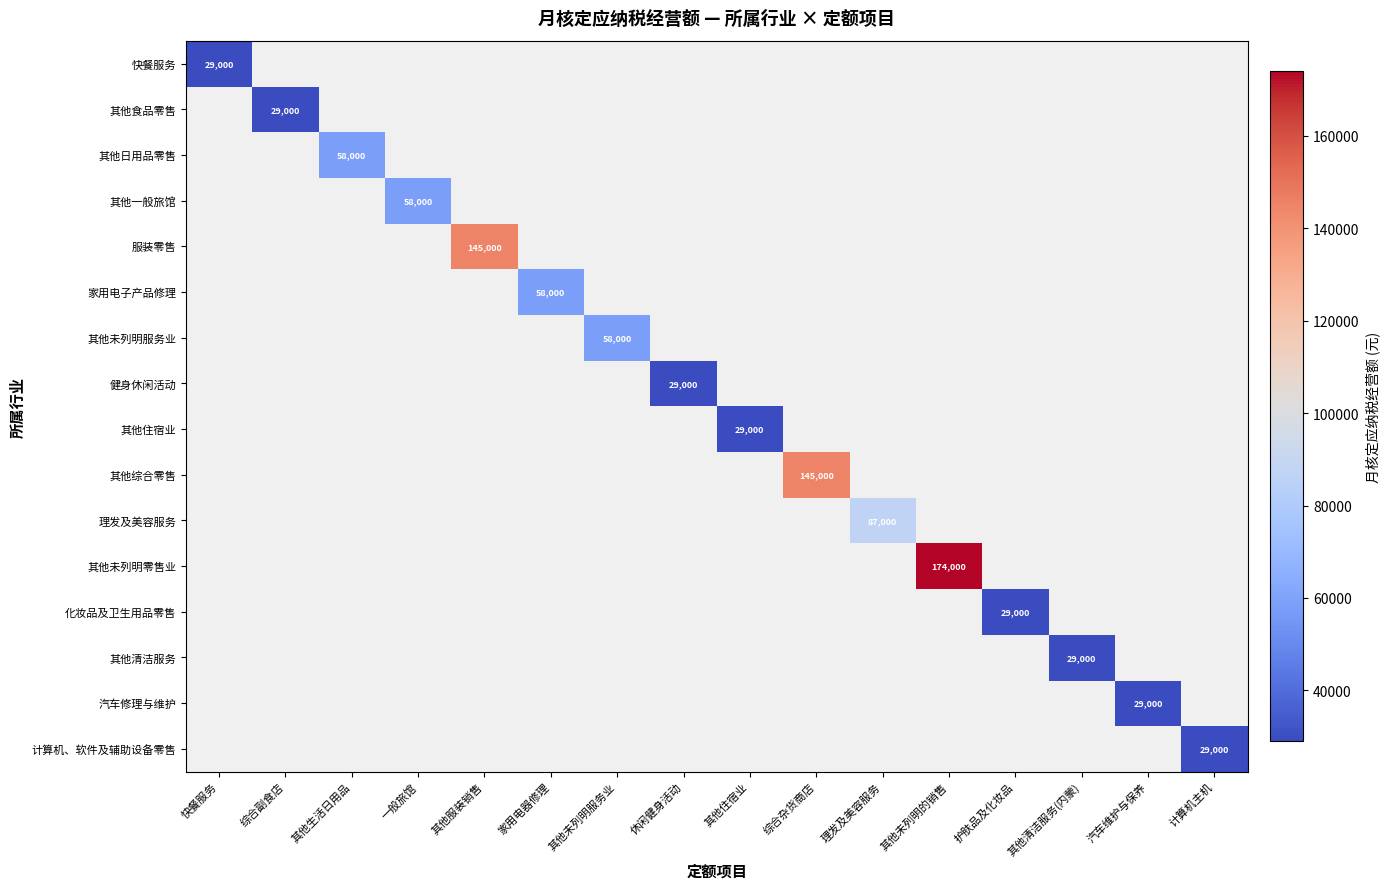

What is the greatest value displayed?

174000.0